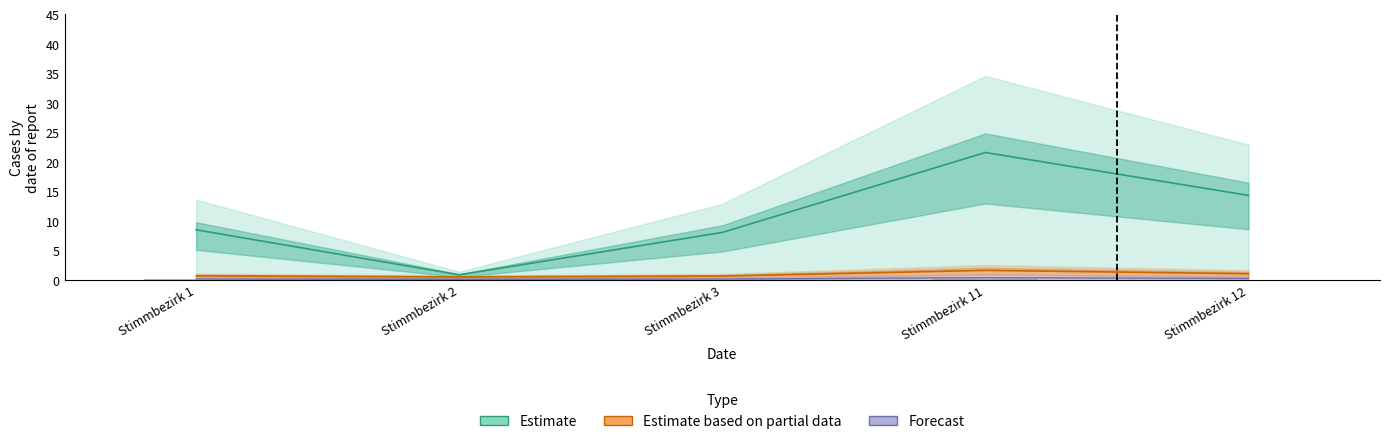

At which category is the sum across all series the highest?

Stimmbezirk 11